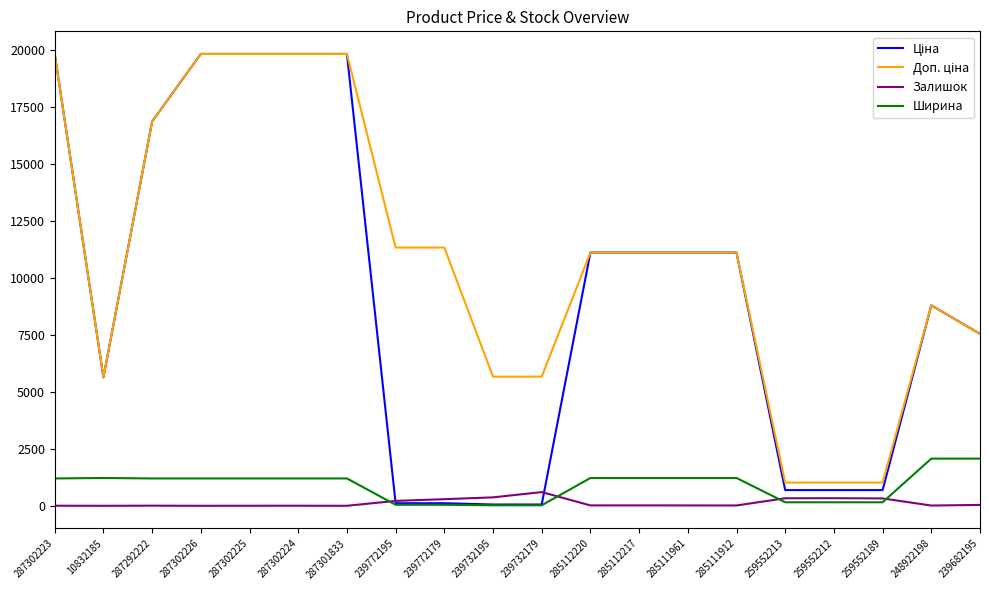

True or false: Залишок has a value of 3.0 at 287302223.

True